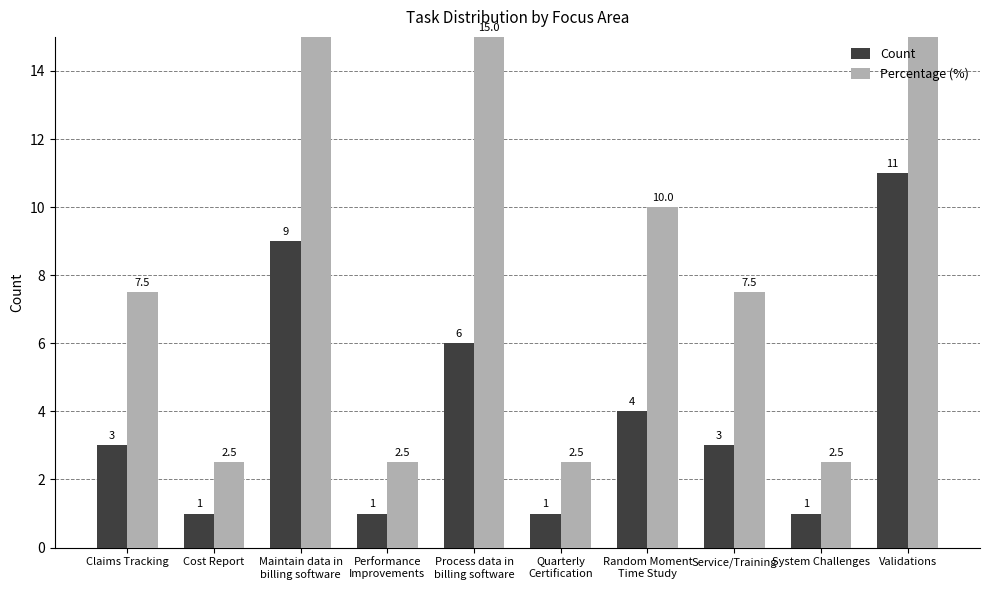

What is the label of the 6th bar from the left?

Quarterly
Certification